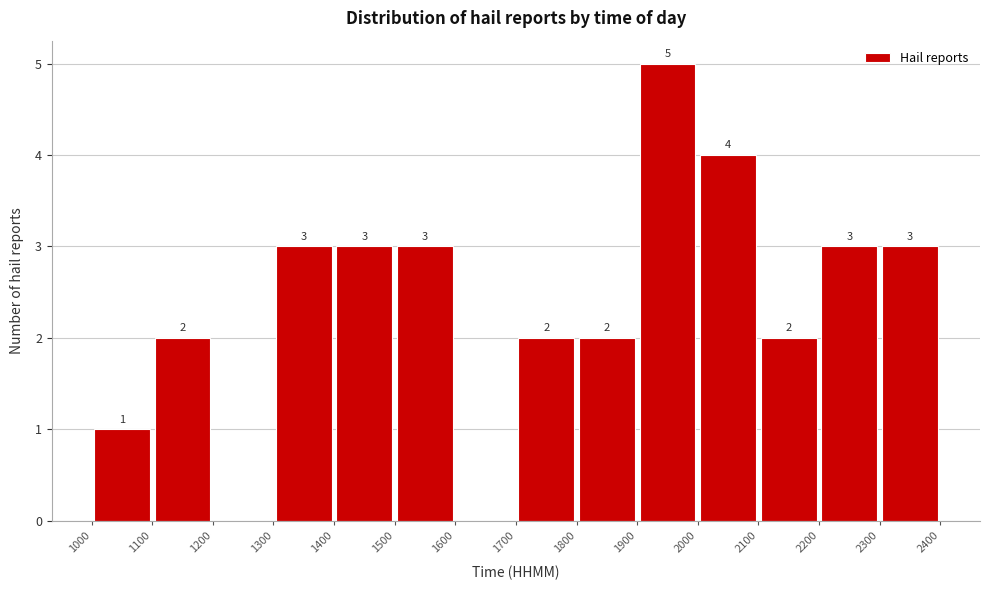

Which range on the x-axis has the tallest bar?

1900 to 2000